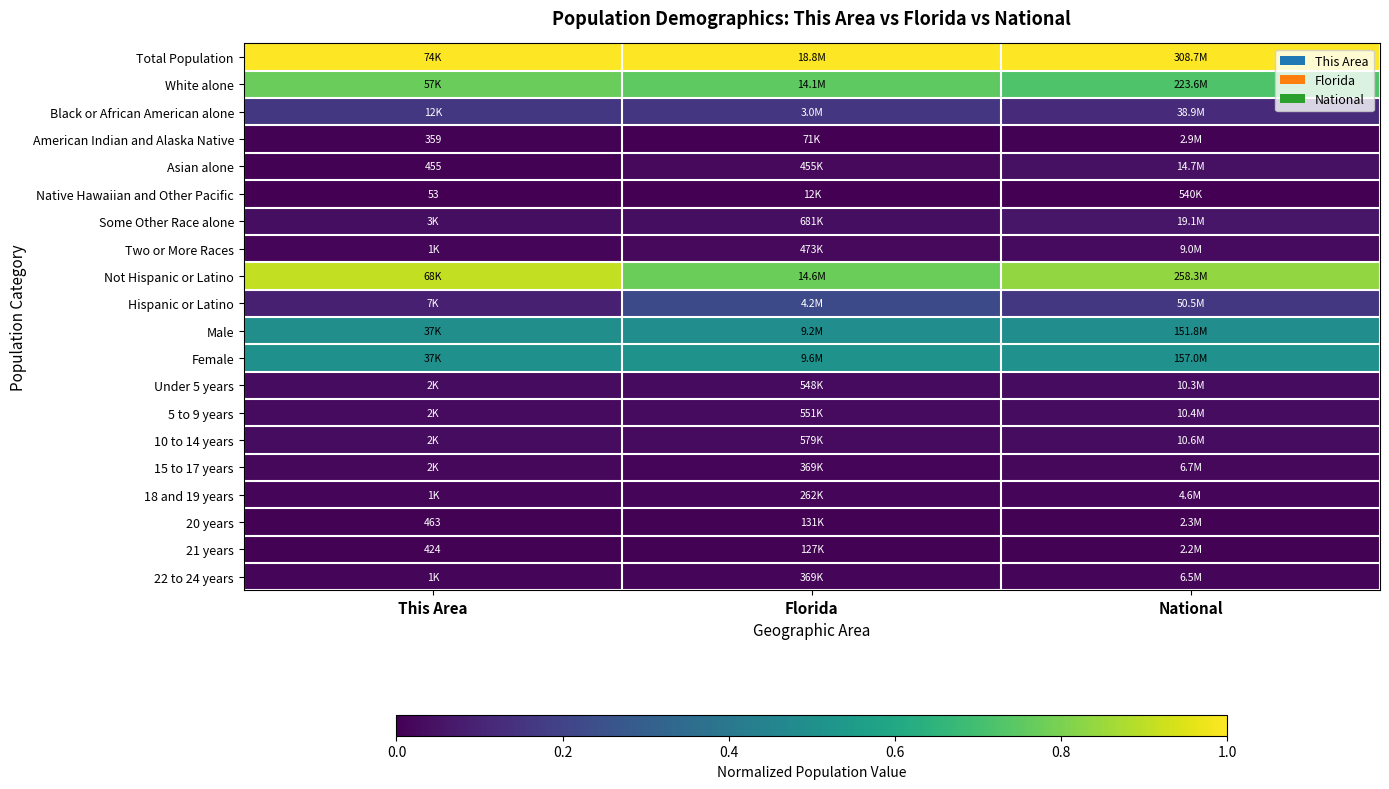

Count the number of data series in this chart.

20